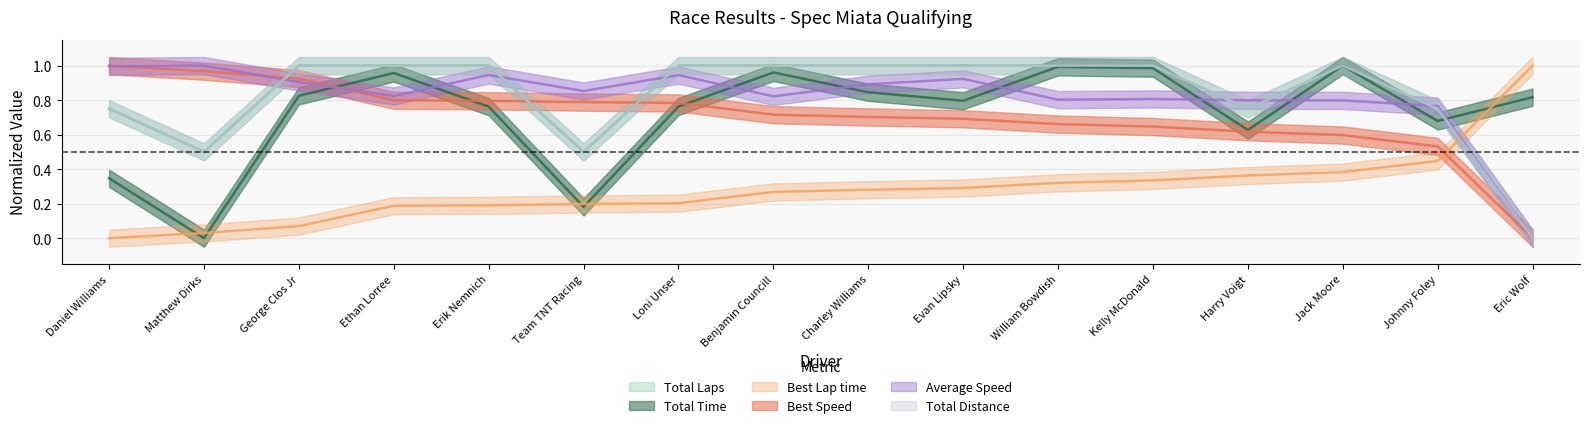

After their last crossing, which series has the higher values: Total Time or Best Lap time?

Best Lap time